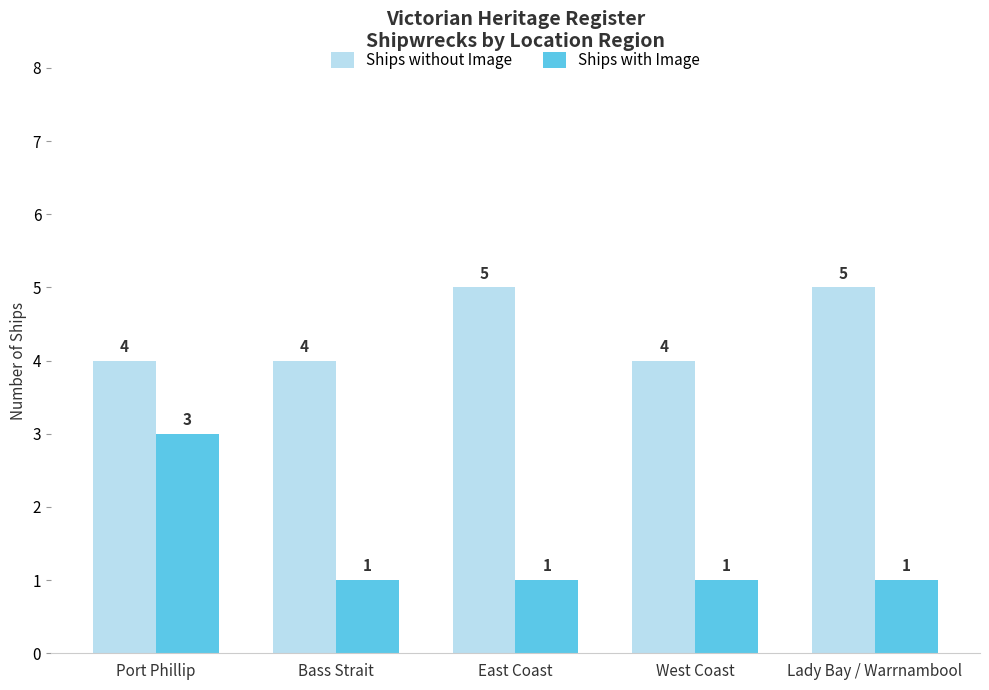

How many Ships with Image values are between 1 and 2?

4